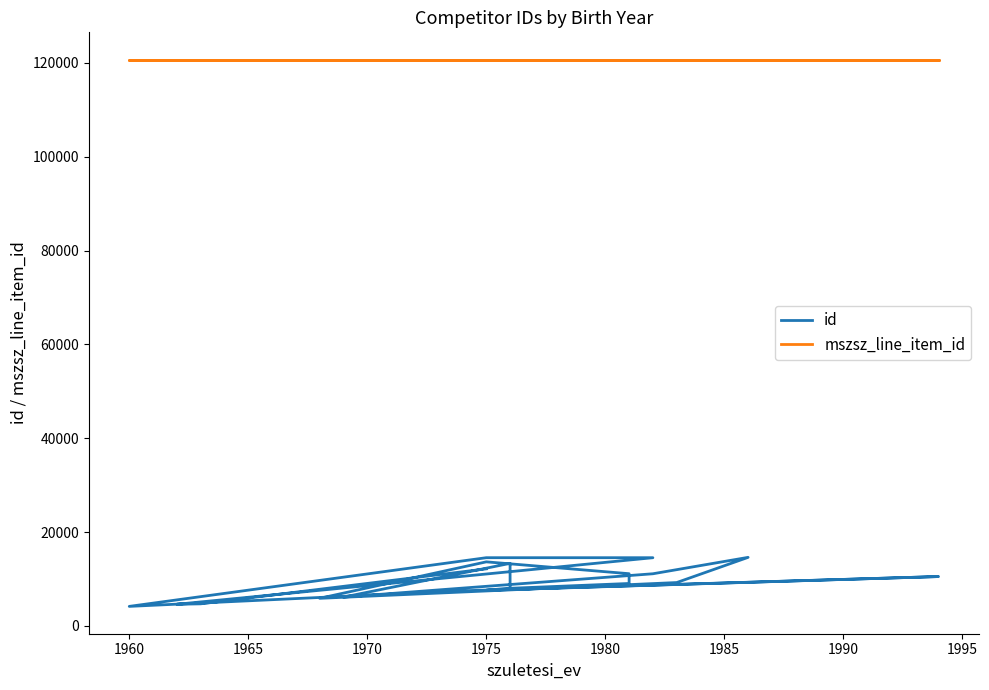

What is the difference between the maximum and minimum values in the id series?

10449